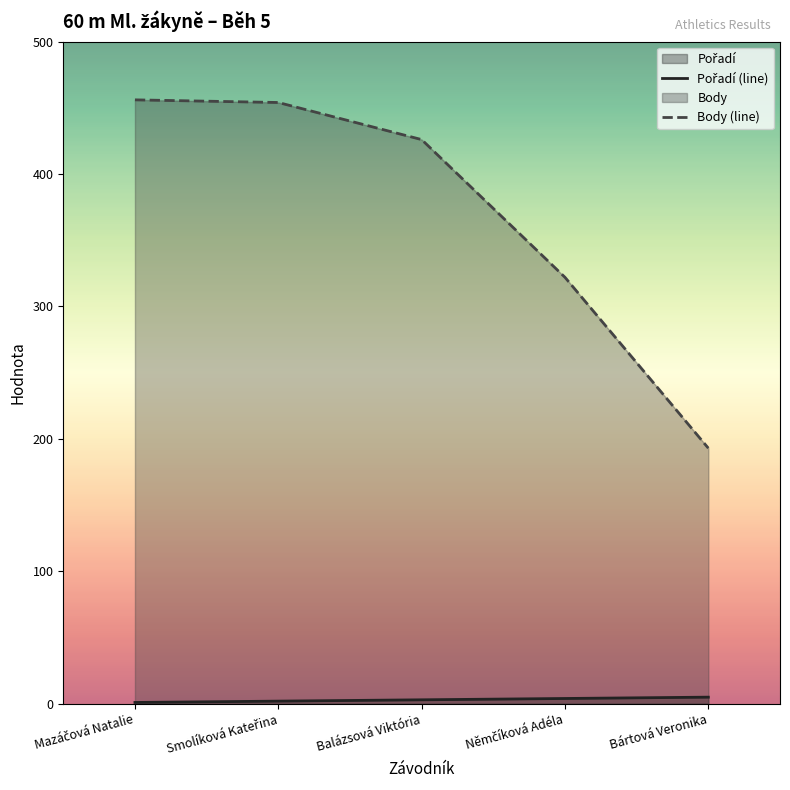

What is the total value across all series at Mazáčová Natalie?

457